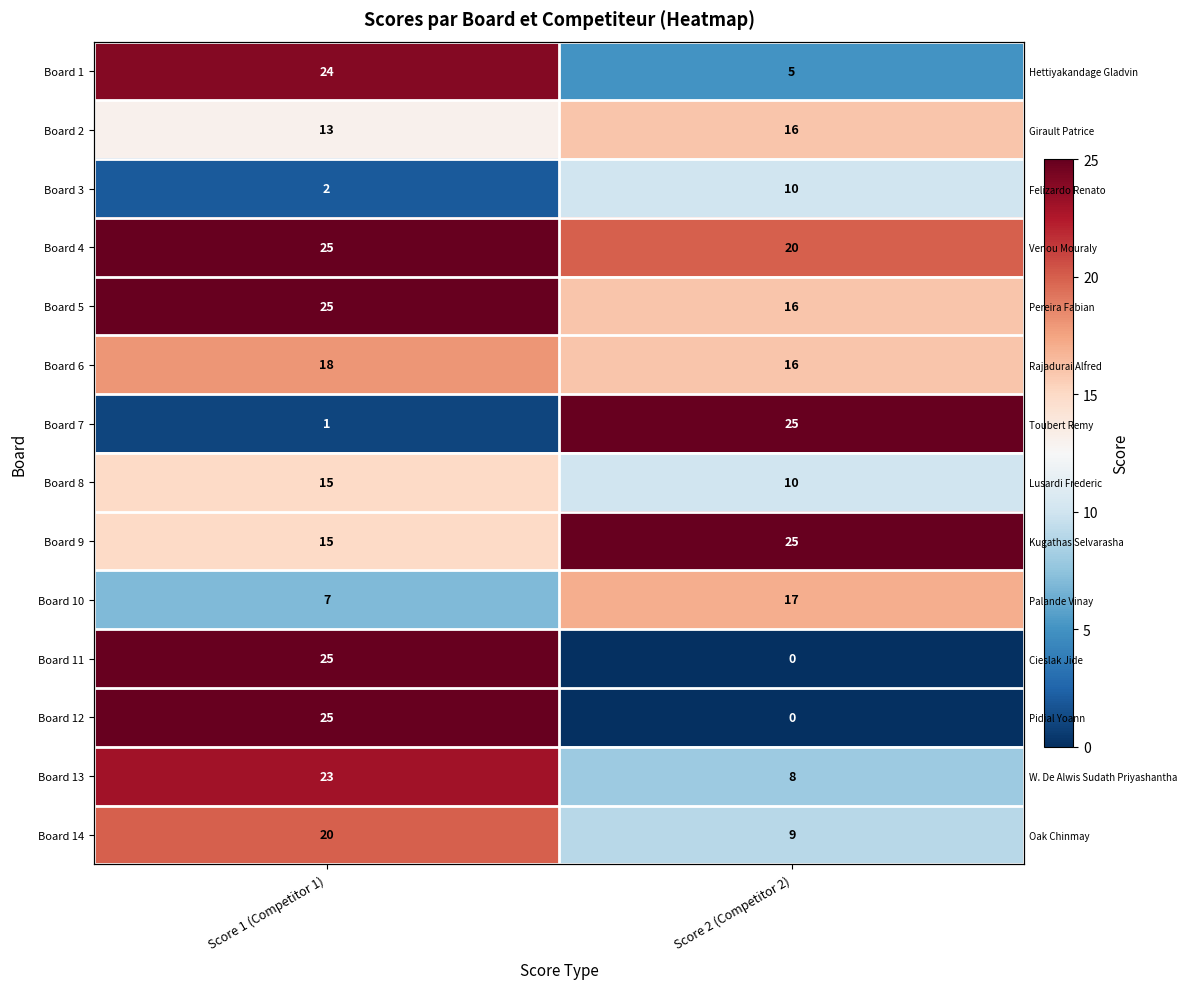

What is the highest value of the Board 9 series?

25